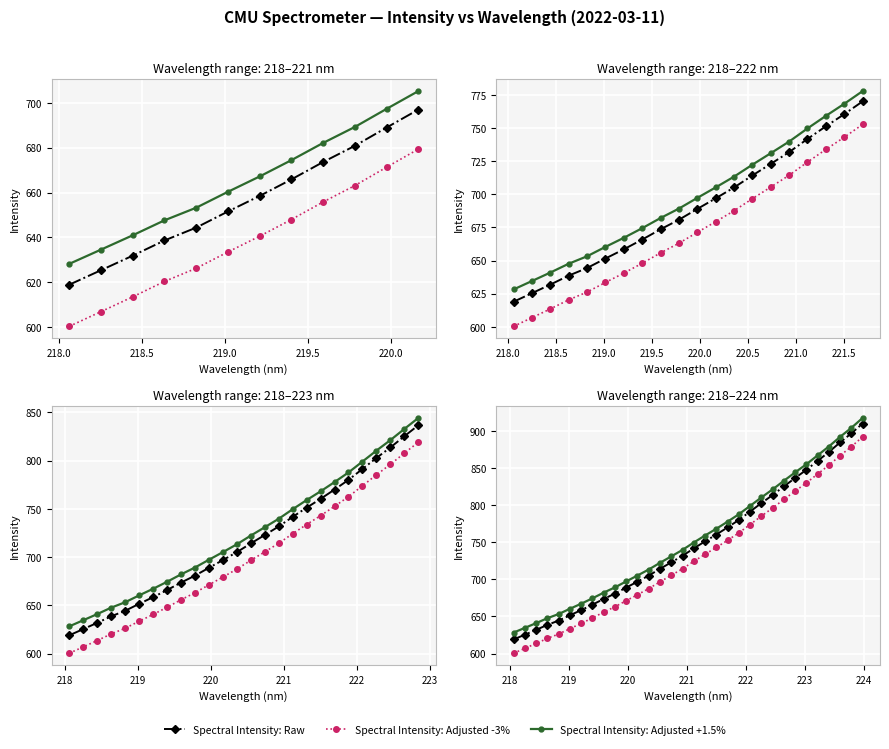

How many lines are shown in the chart?

3